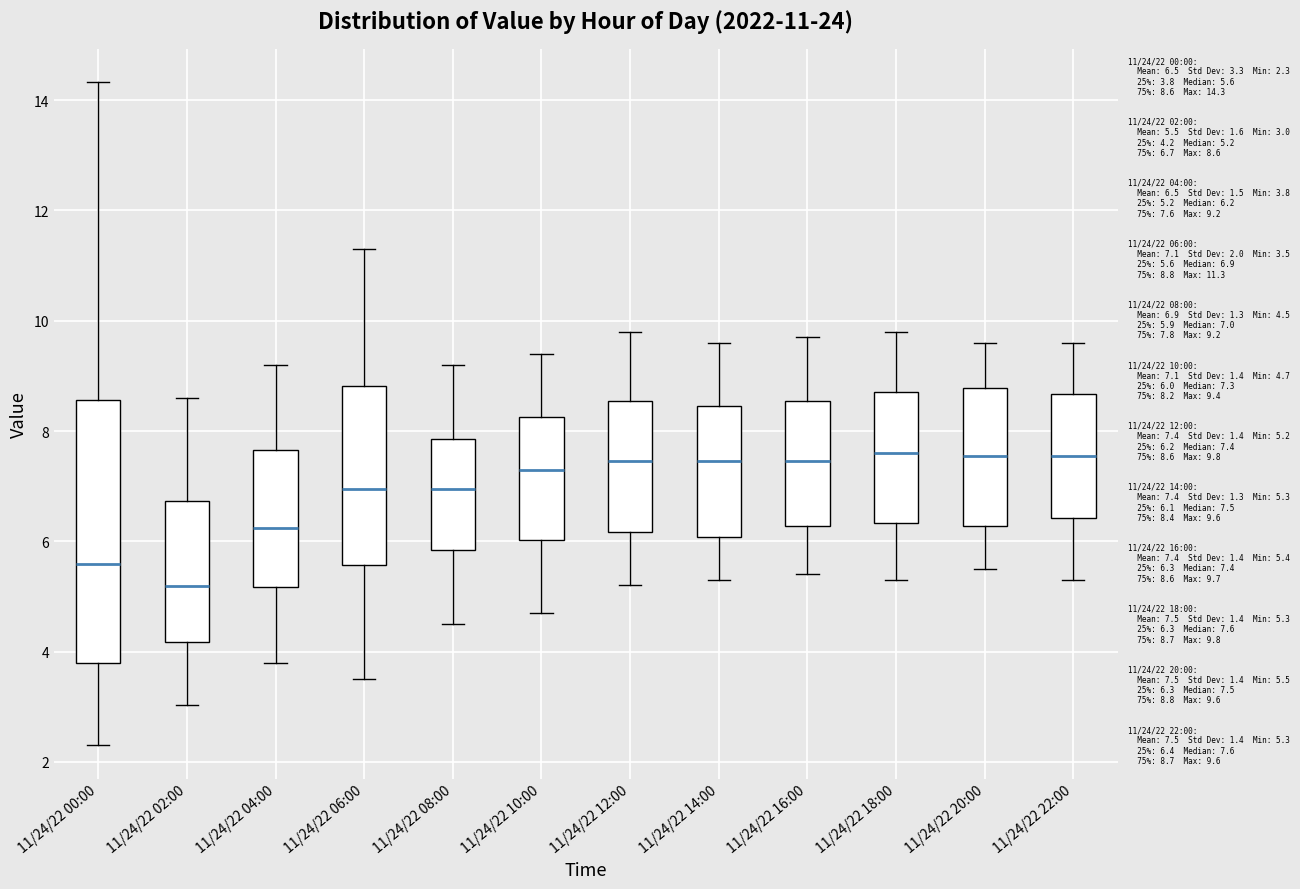

Comparing the boxes themselves (not the whiskers), which one is the tallest?

11/24/22 00:00